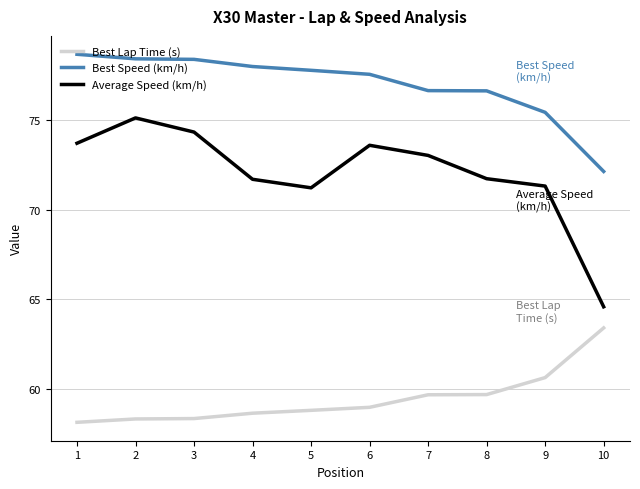

What is the highest value of the Average Speed (km/h) series?

75.1